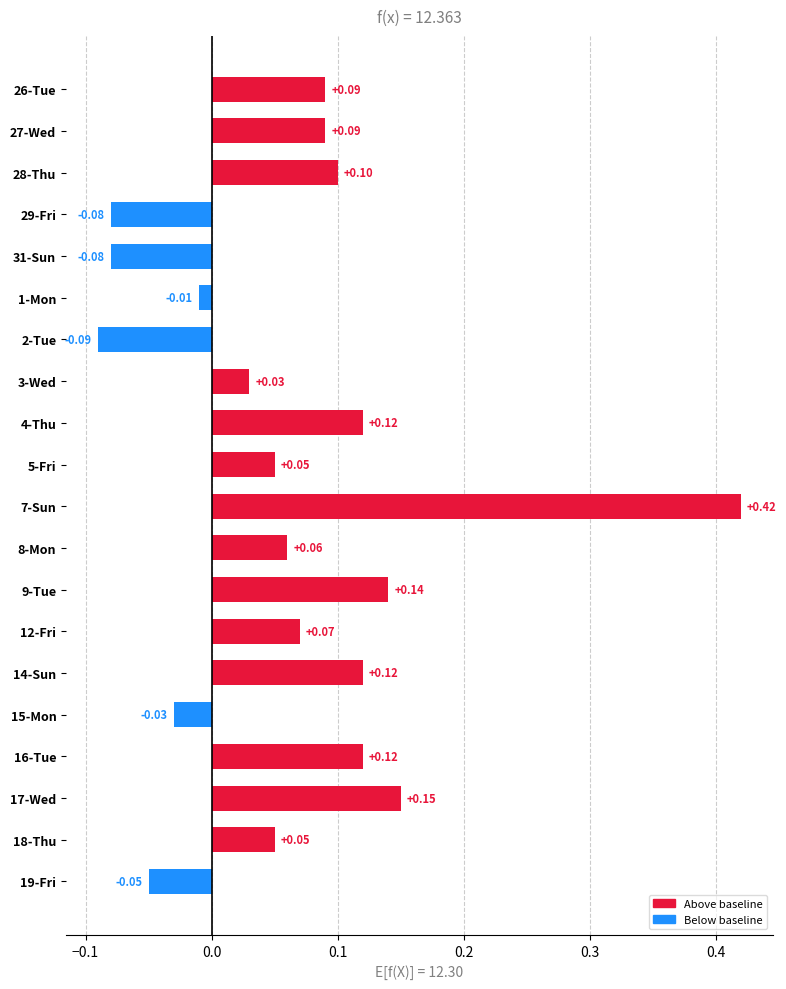

What is the change in value from 1-Mon to 18-Thu?

+0.1